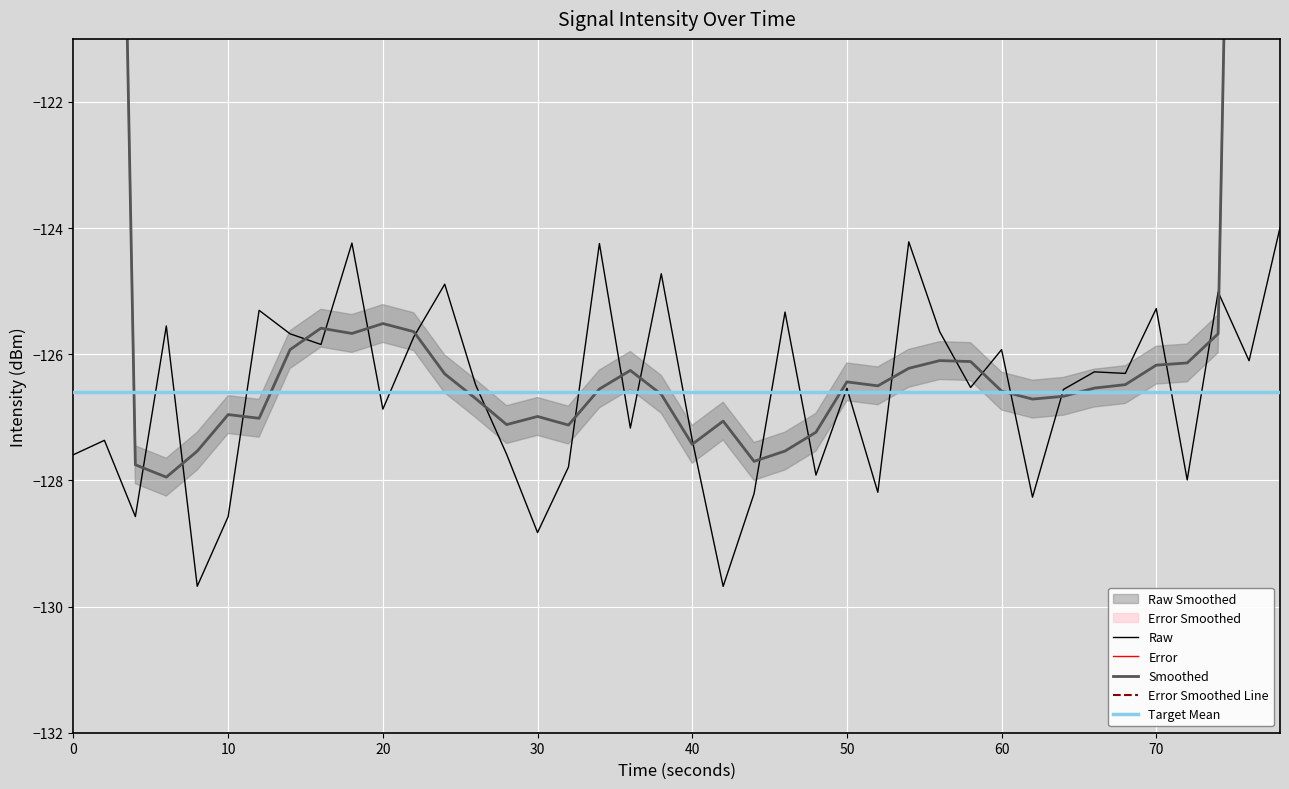

What is the minimum value for Raw?

-129.7